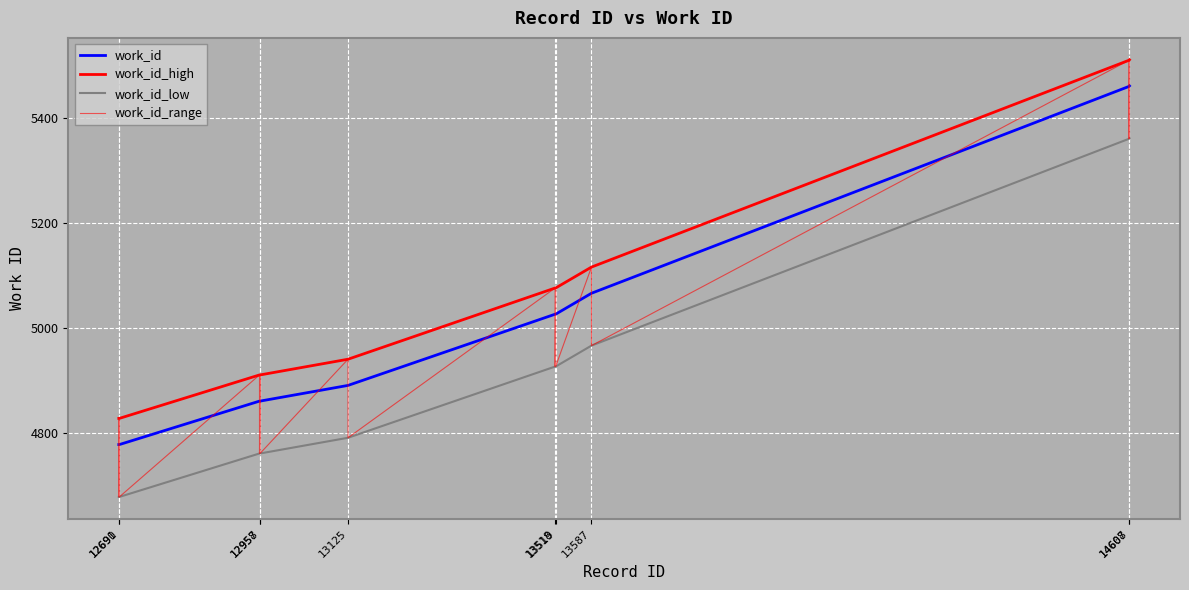

What is the difference between the highest and lowest values at 14607?

50